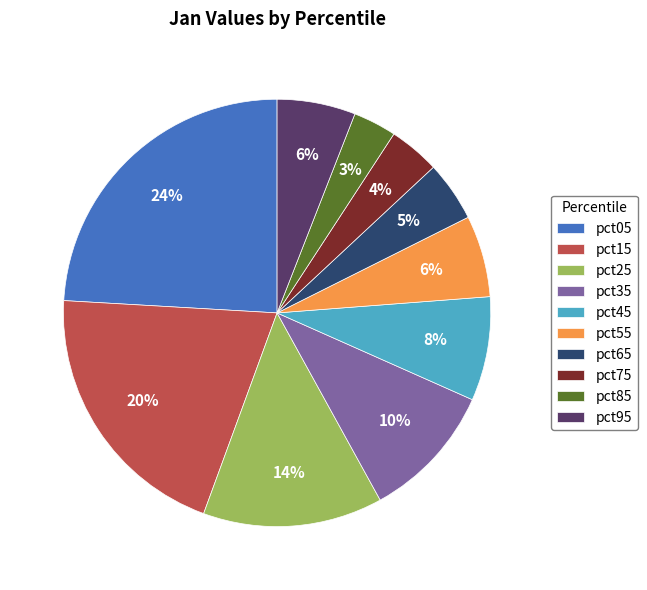

Which slice is the smallest?

pct85